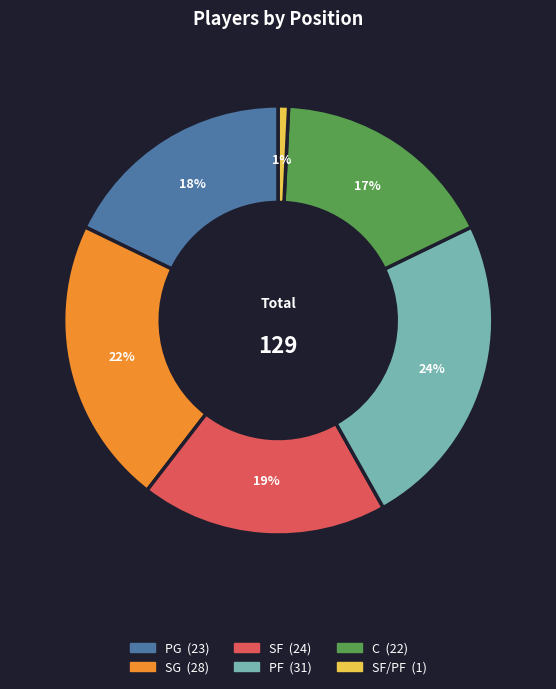

To the nearest percent, what is the average slice percentage?

17%